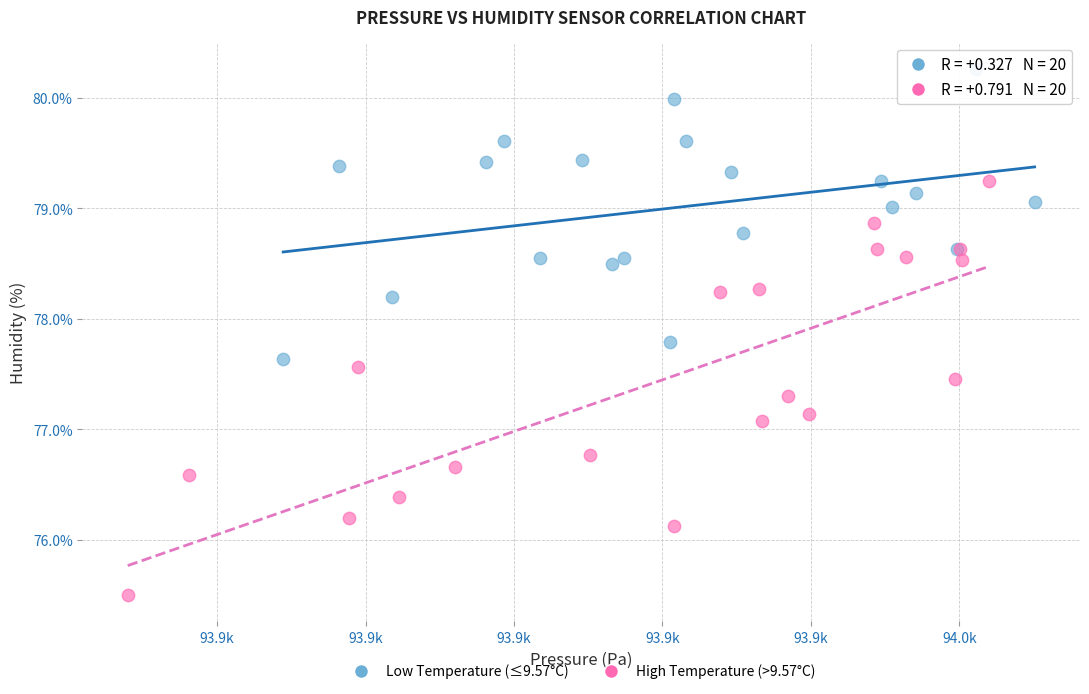

Which series has the largest Y range (max minus min)?

High Temperature (>9.57°C)